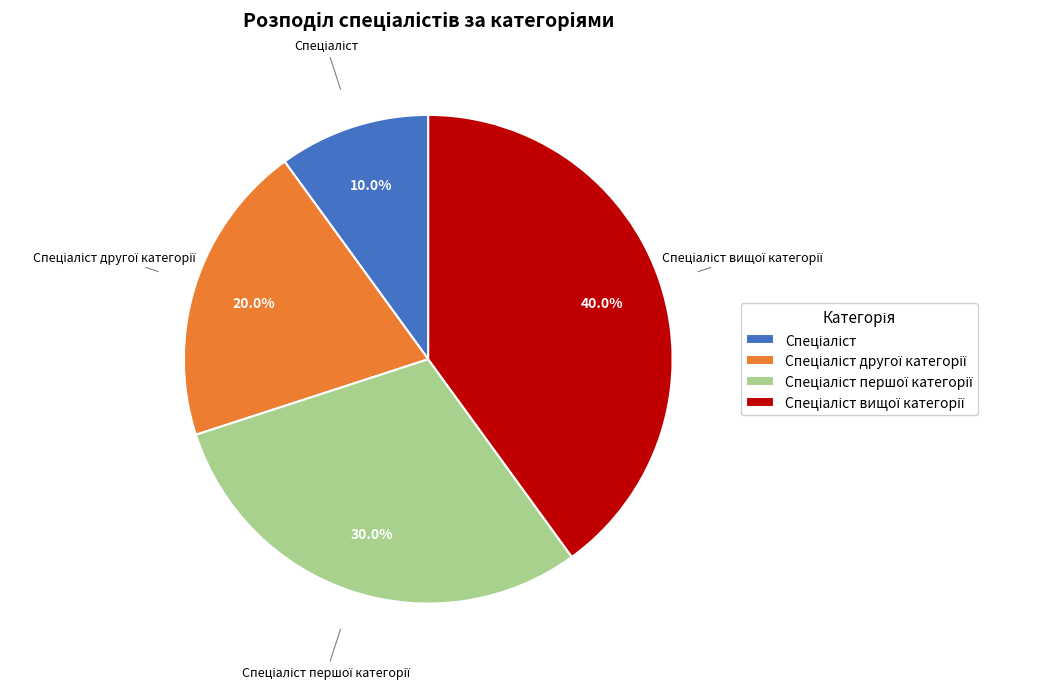

Is there any slice that represents more than half of the pie?

No